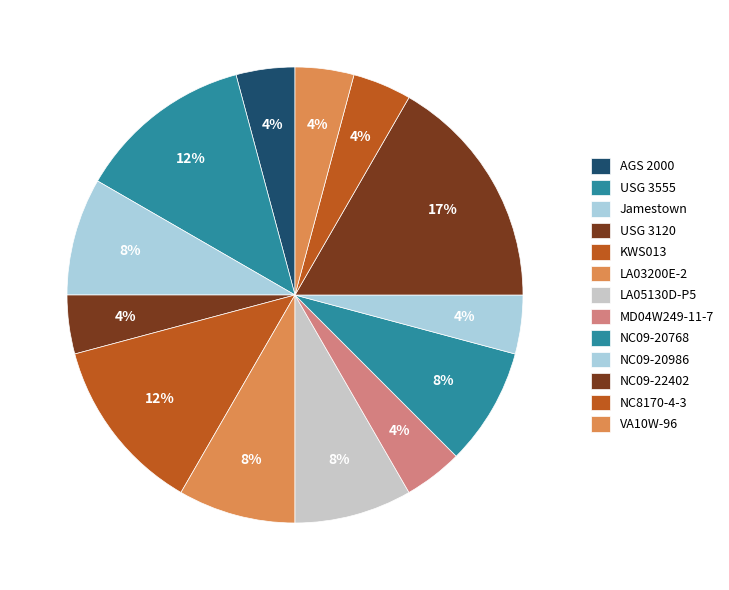

Count the number of slices in the pie.

13